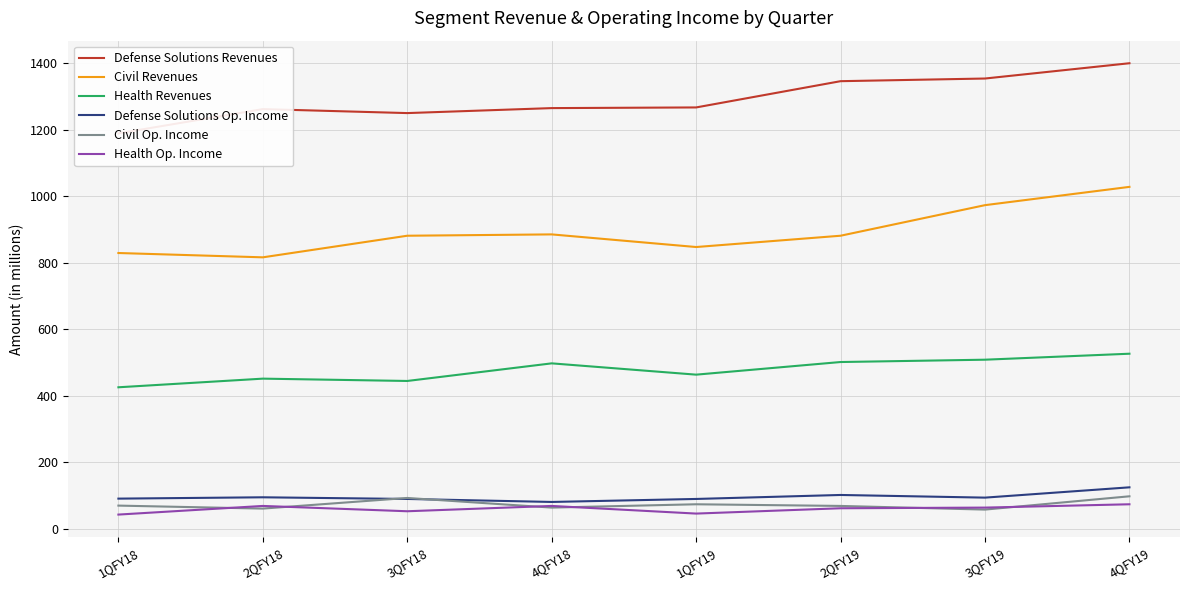

Is this an area chart (filled region under the line)?

No